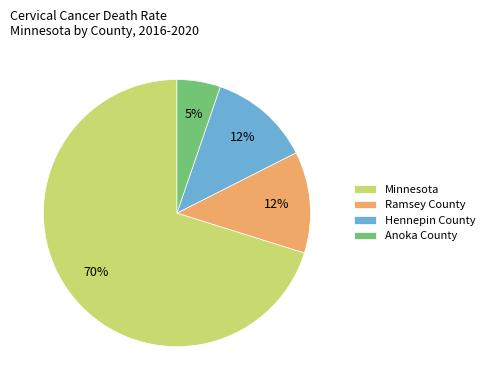

What percentage is the Hennepin County slice, to the nearest percent?

12%